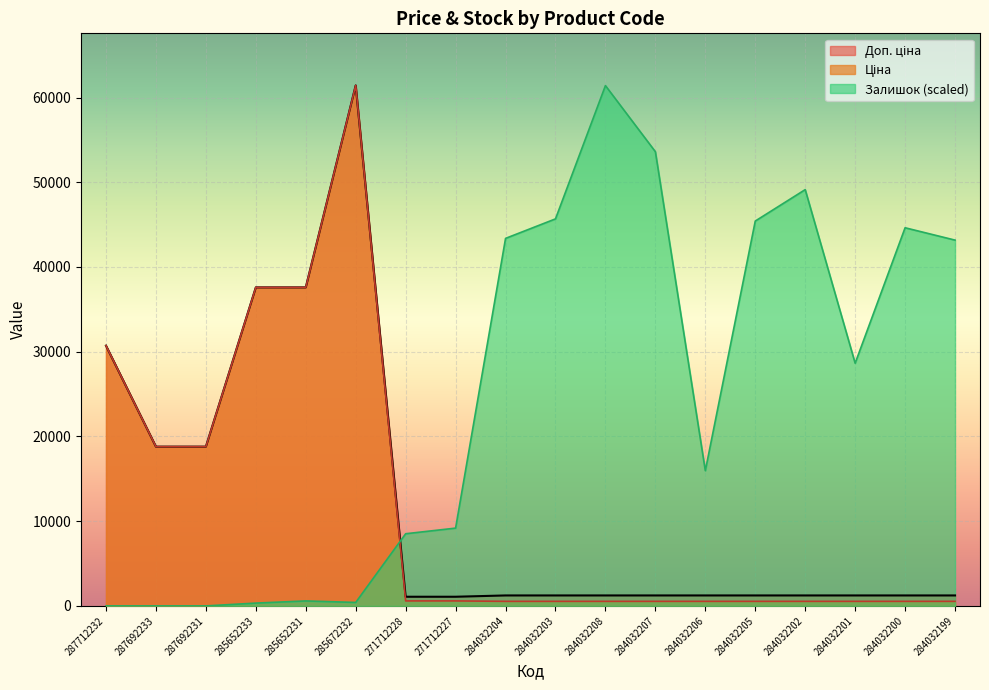

At how many categories does at least one series exceed 30482?

12